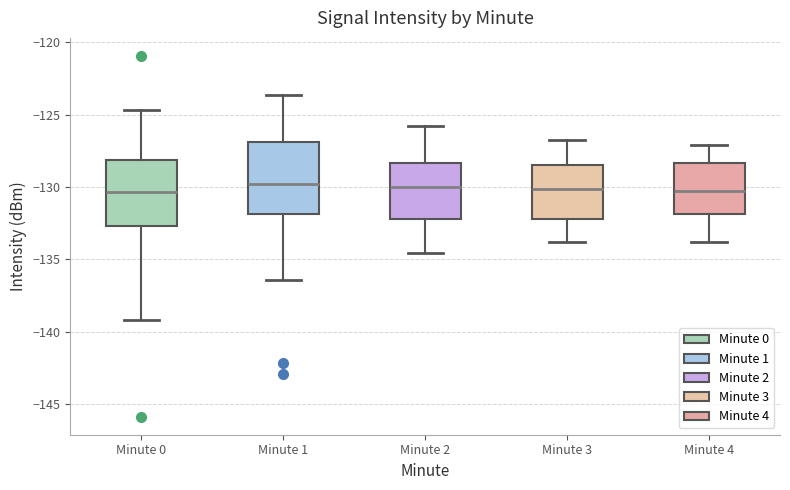

Reading left to right, transcribe this box plot: for each box, give where its median line is, the range the box spans, and where its two whiskers end, as read against the y-axis. The values are not printed on the chart, so give them approximately, as read against the axis.

Minute 0: median -130.5, box -132.5 to -128.0, whiskers -139.0 to -124.5
Minute 1: median -130.0, box -132.0 to -127.0, whiskers -136.5 to -123.5
Minute 2: median -130.0, box -132.0 to -128.5, whiskers -134.5 to -126.0
Minute 3: median -130.0, box -132.0 to -128.5, whiskers -134.0 to -127.0
Minute 4: median -130.5, box -132.0 to -128.5, whiskers -134.0 to -127.0